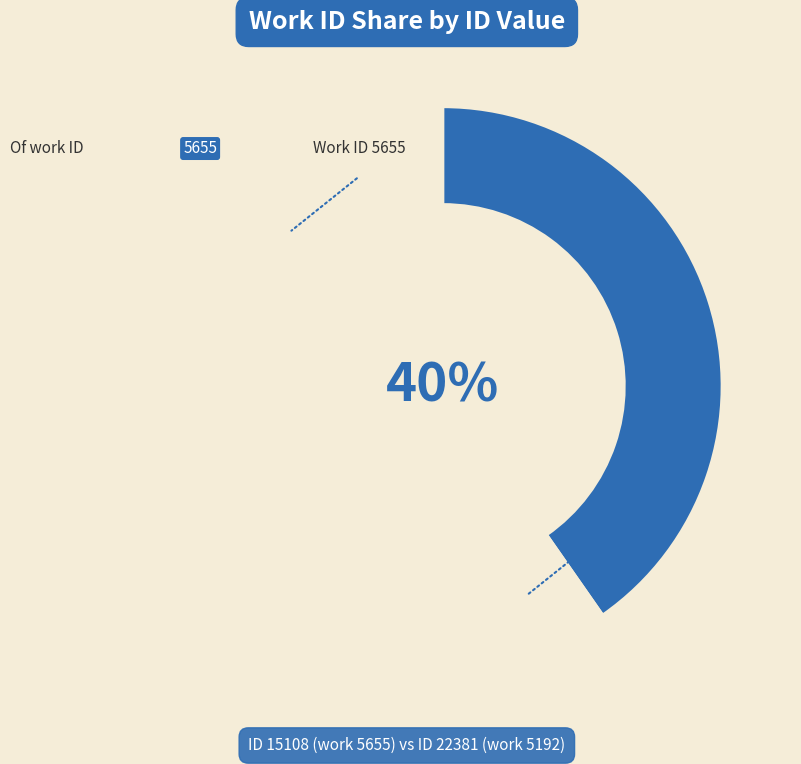

Is there any slice that represents more than half of the pie?

Yes